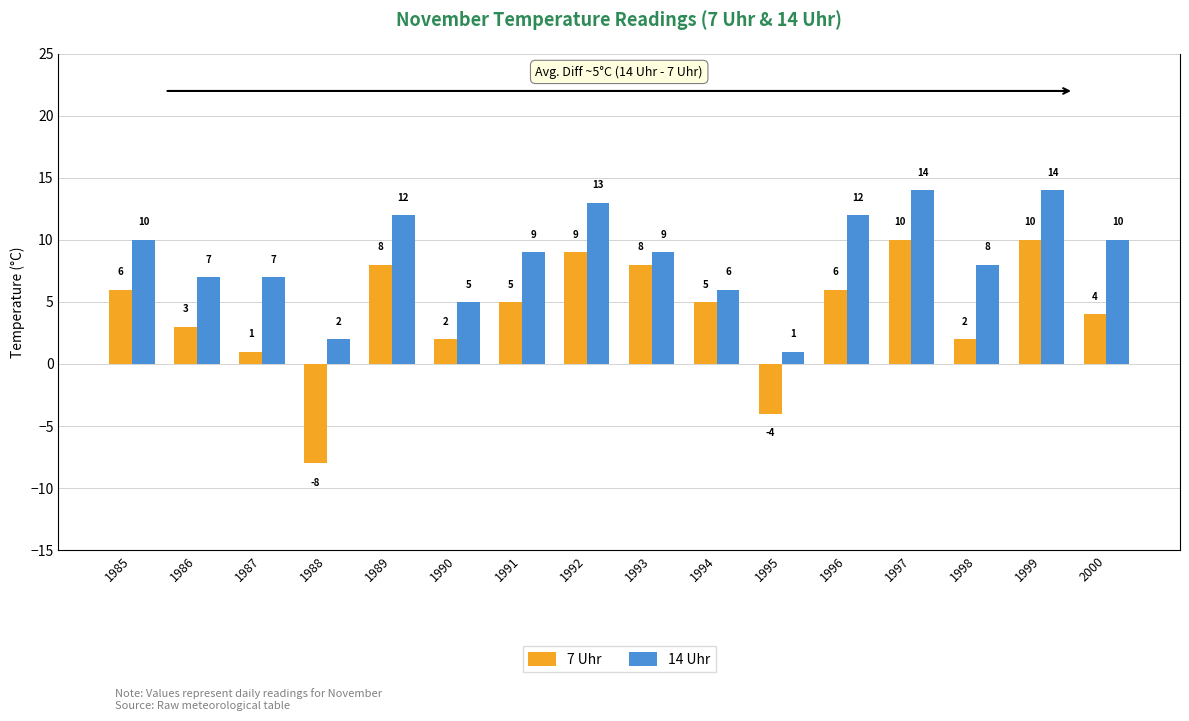

The 14 Uhr series shows 8 at 1998. True or false?

True